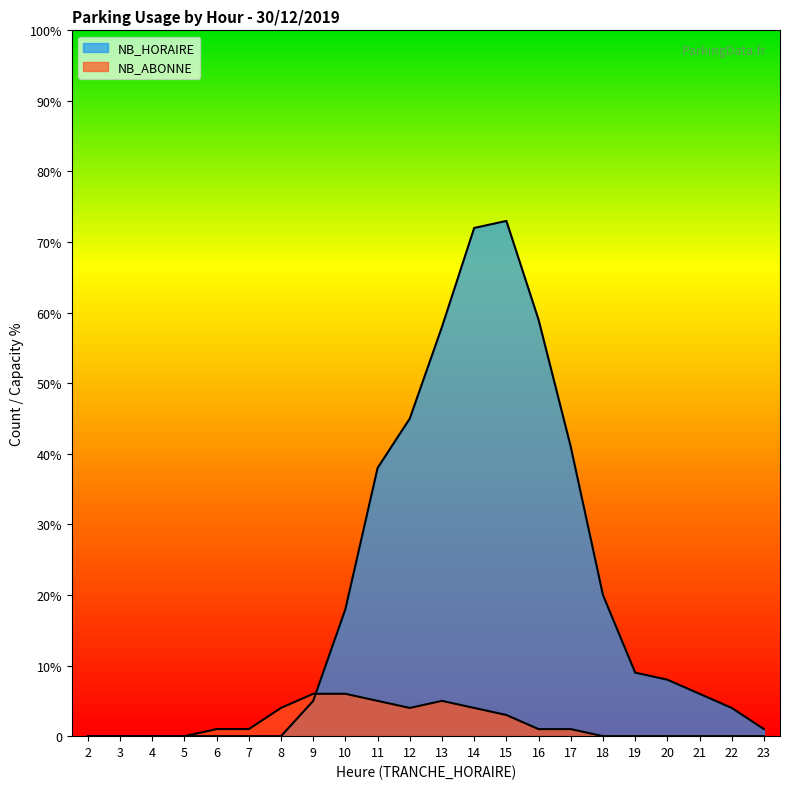

At which label is NB_HORAIRE closest to 36?

11